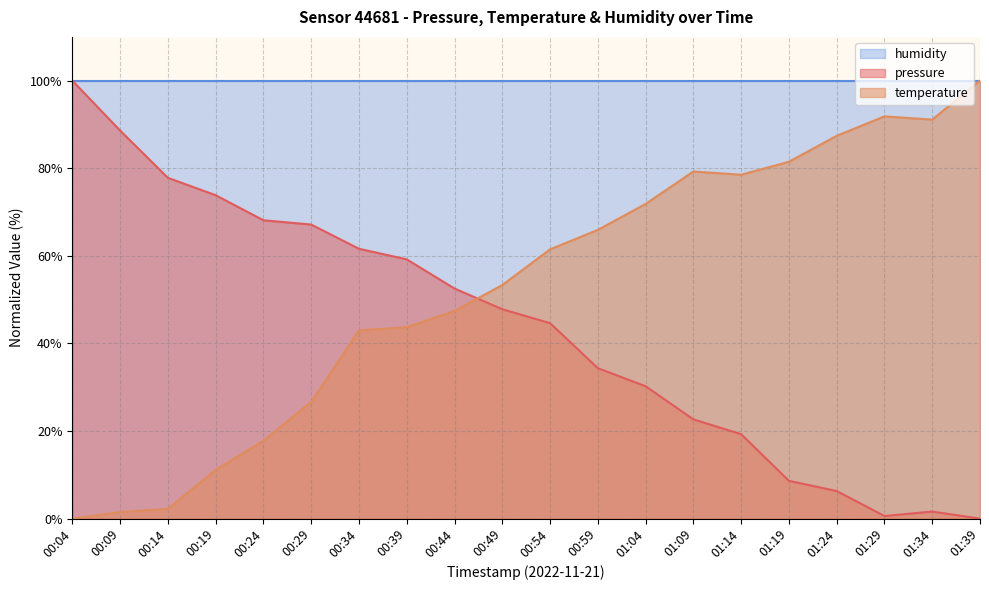

True or false: pressure has a value of 77.8 at 00:14.

True